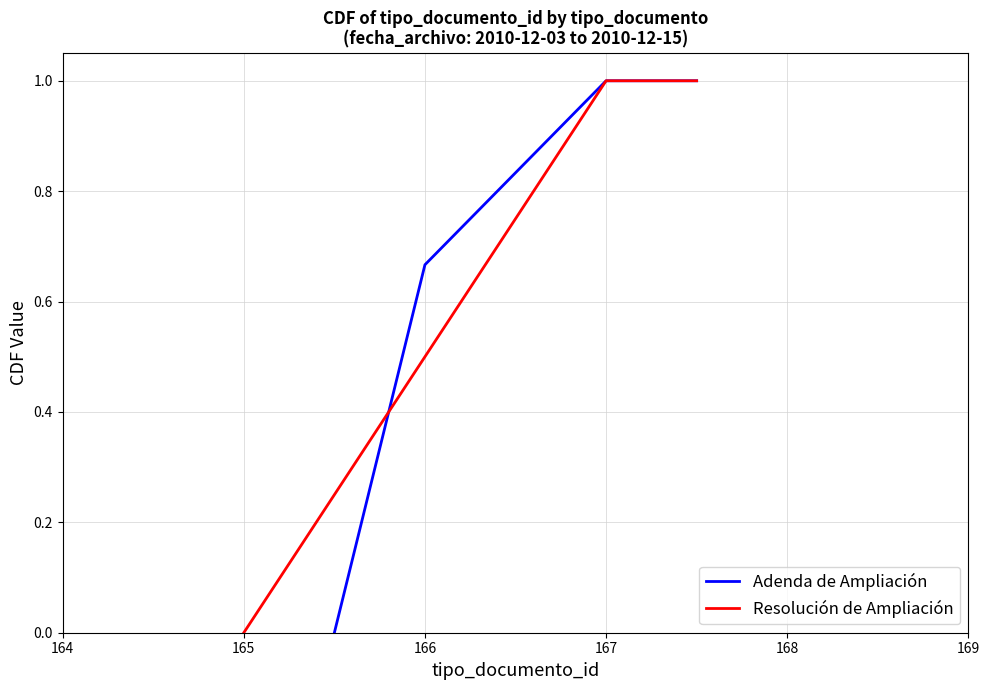

List the series in order of their peak value, lowest first.

Adenda de Ampliación, Resolución de Ampliación